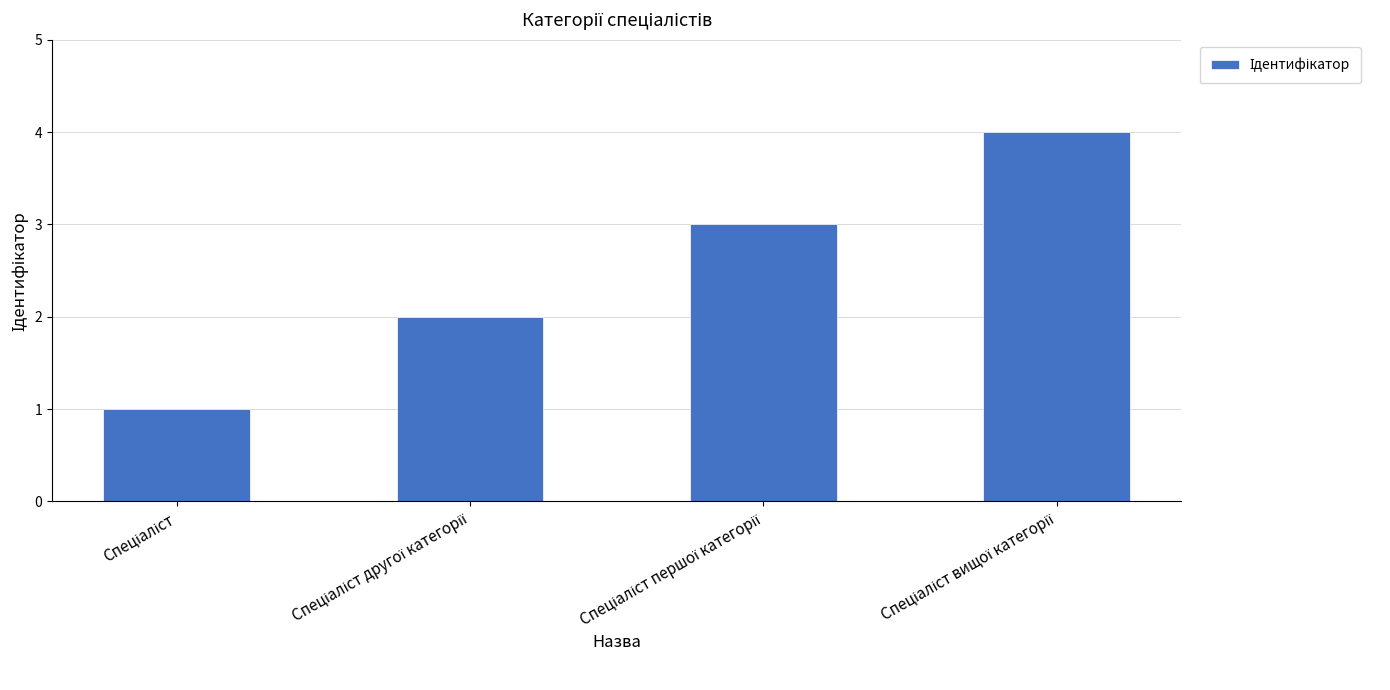

Reading left to right, list all the values displayed in this chart.

1	2	3	4